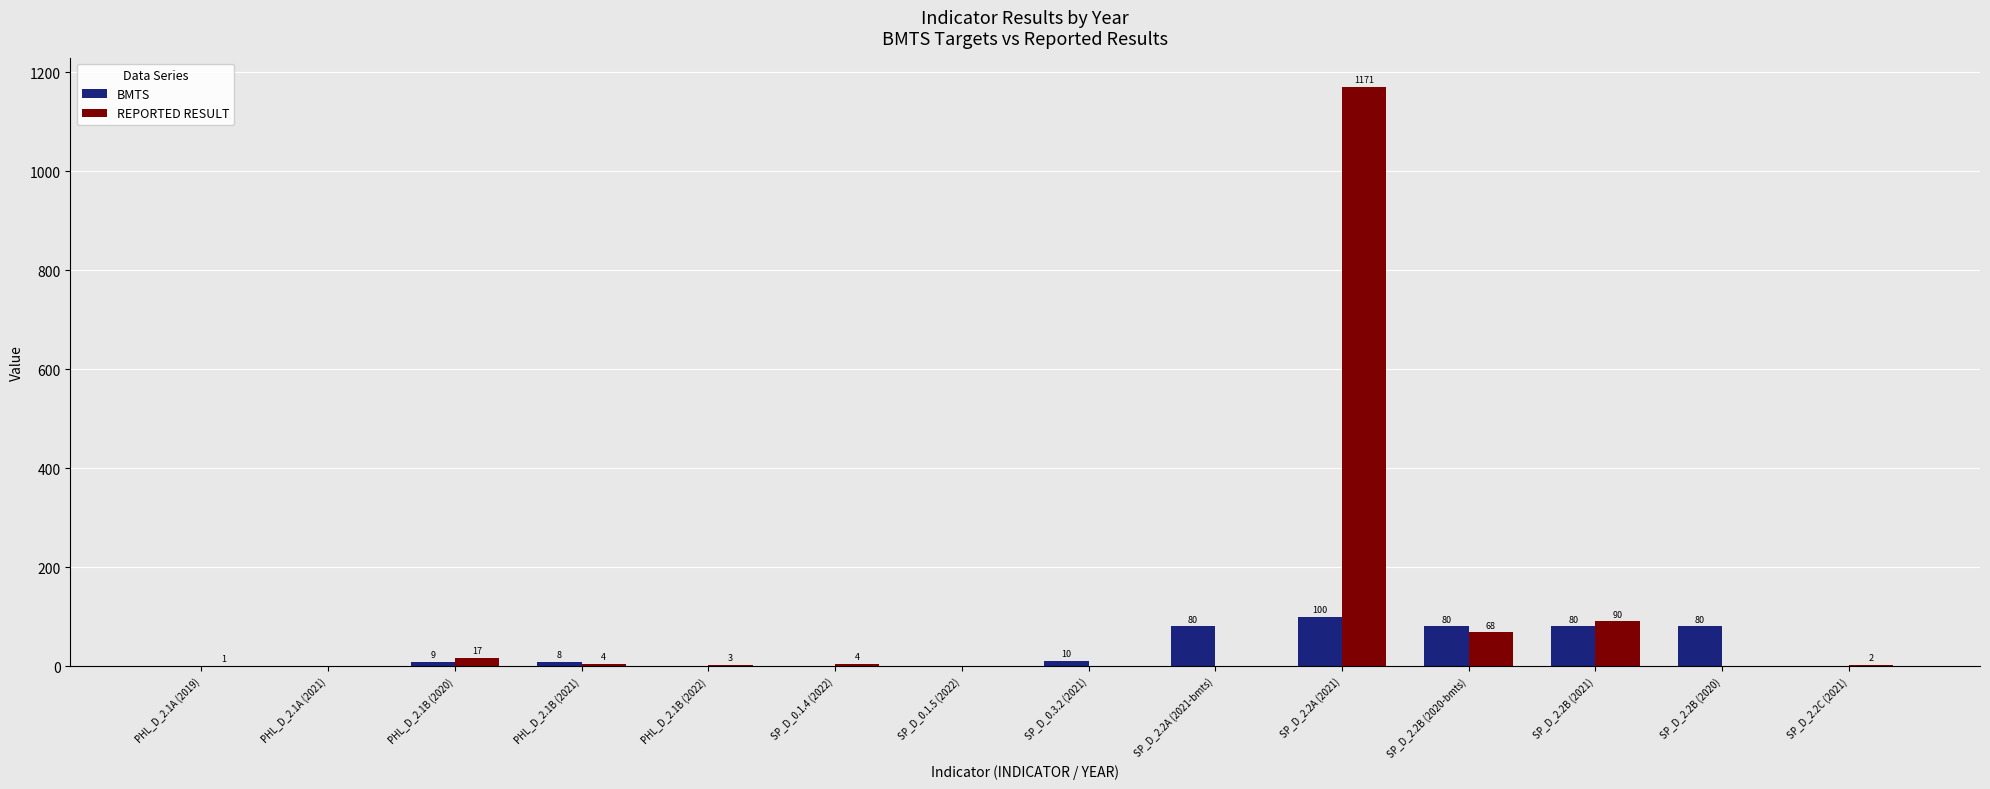

Between SP_D_0.1.5 (2022) and SP_D_0.3.2 (2021), which series saw the biggest shift?

BMTS